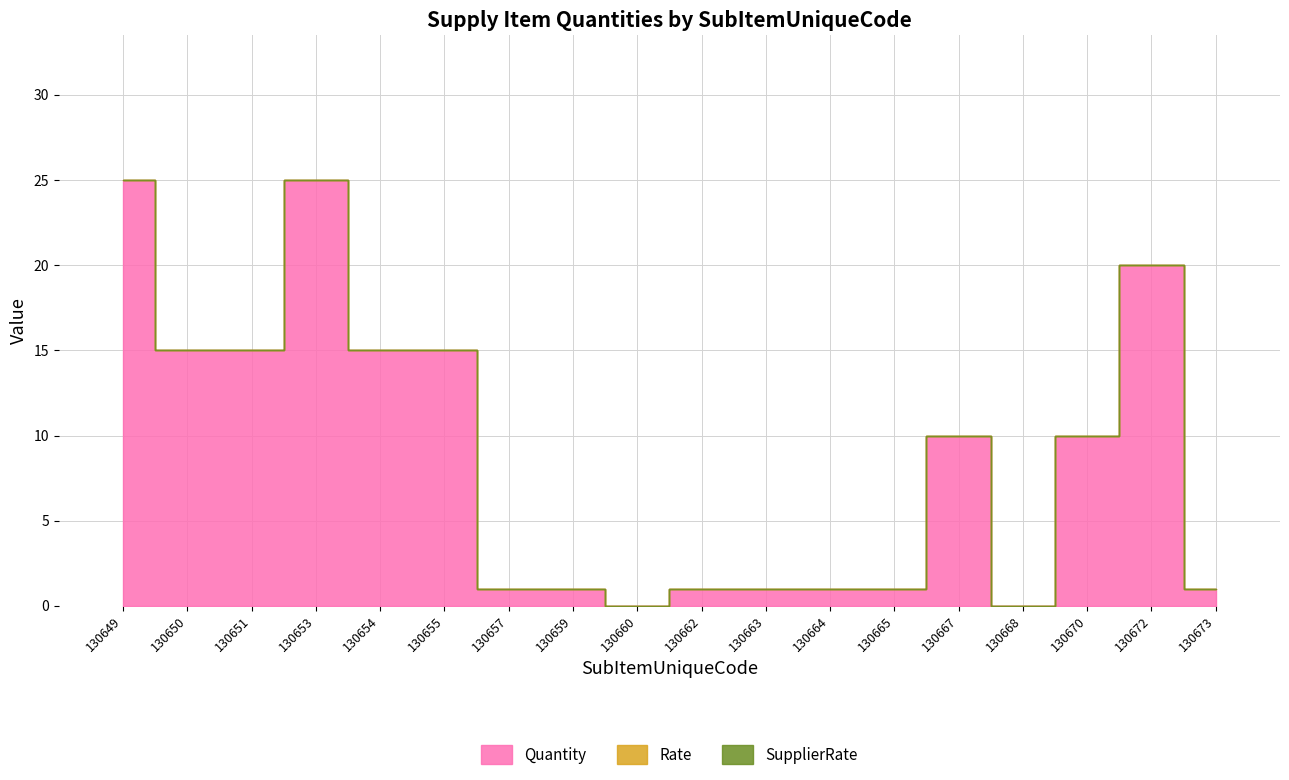

How many data points does each series have?

18